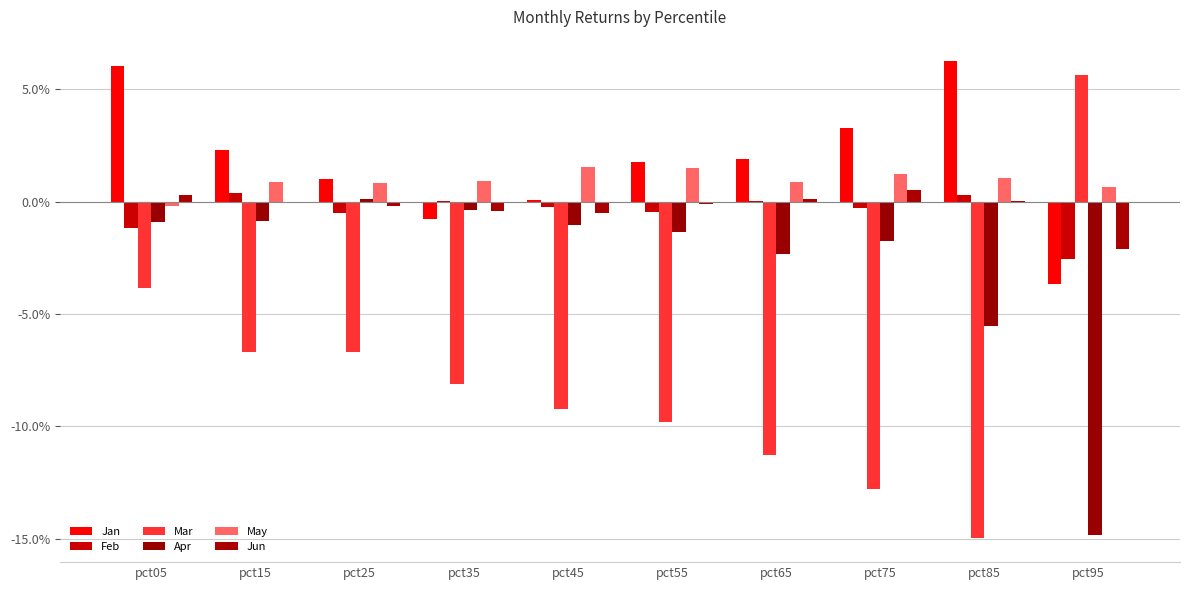

Between pct85 and pct95, which series saw the biggest shift?

Mar